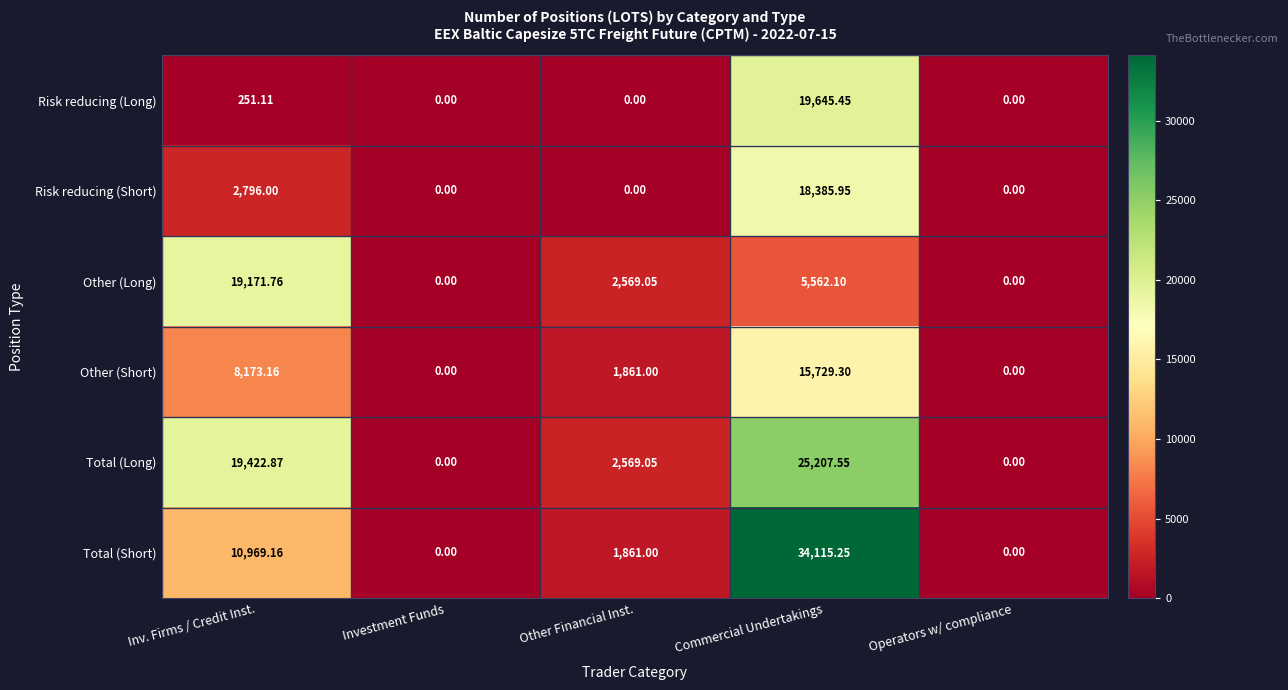

How many distinct data groups are displayed?

6